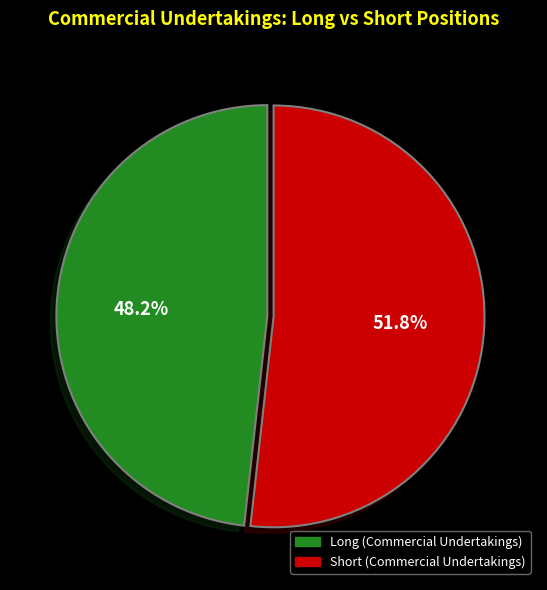

To the nearest percent, what portion does Short (Commercial Undertakings) represent?

52%